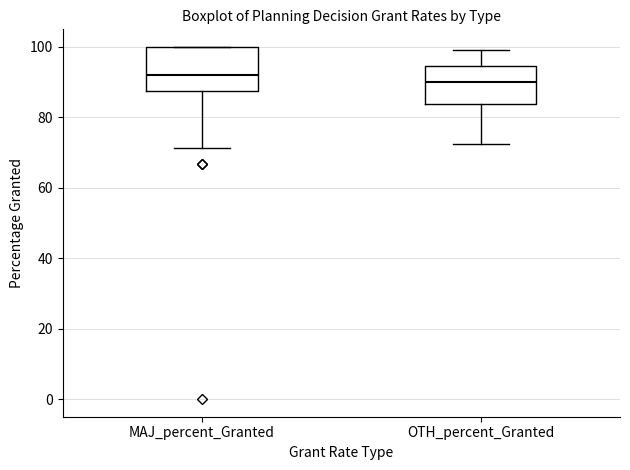

Reading left to right, read every box against the y-axis: the position of its median line, the range the box covers, and the ends of its whiskers. The values are not printed on the chart, so give them approximately, as read against the axis.

MAJ_percent_Granted: median 92, box 88 to 100, whiskers 72 to 100
OTH_percent_Granted: median 90, box 84 to 94, whiskers 72 to 100